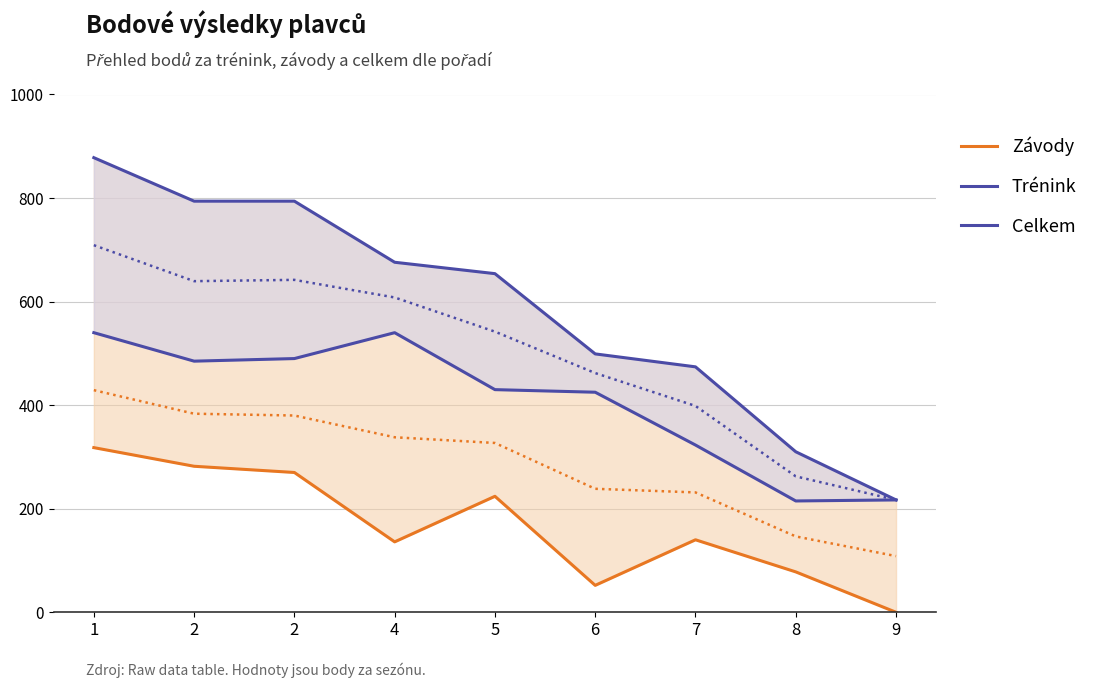

What is the average value of the Závody series?

167